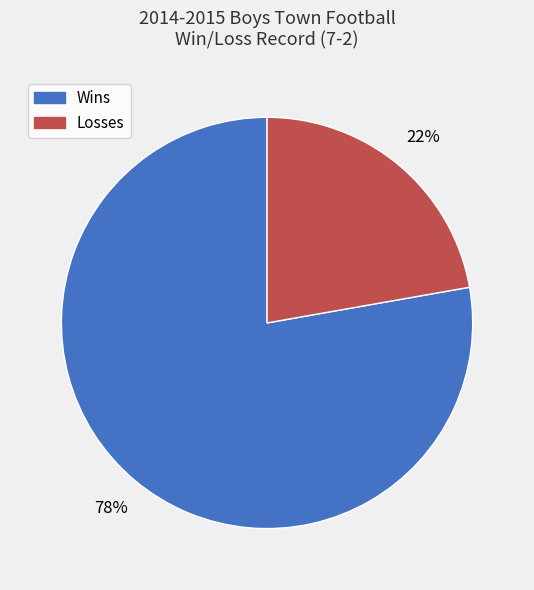

The Losses slice represents 22% of the pie. True or false?

True